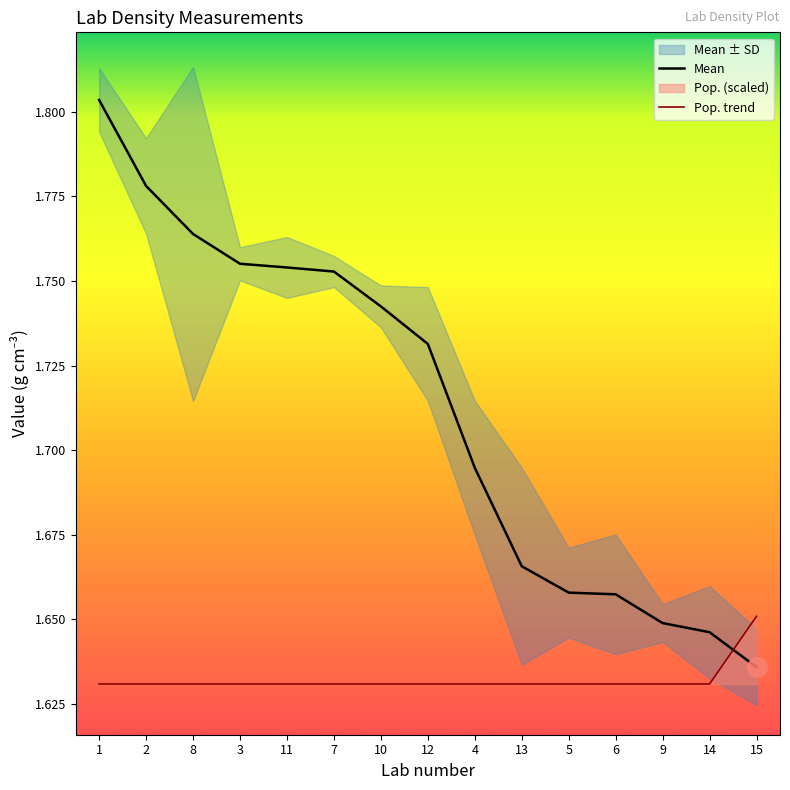

The Pop. series shows 0.5 at 7. True or false?

False